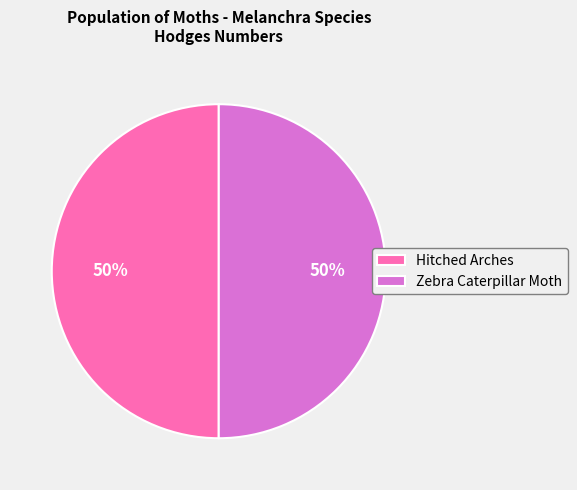

Approximately how many times larger is the value at Zebra Caterpillar Moth compared to Hitched Arches?

1.0